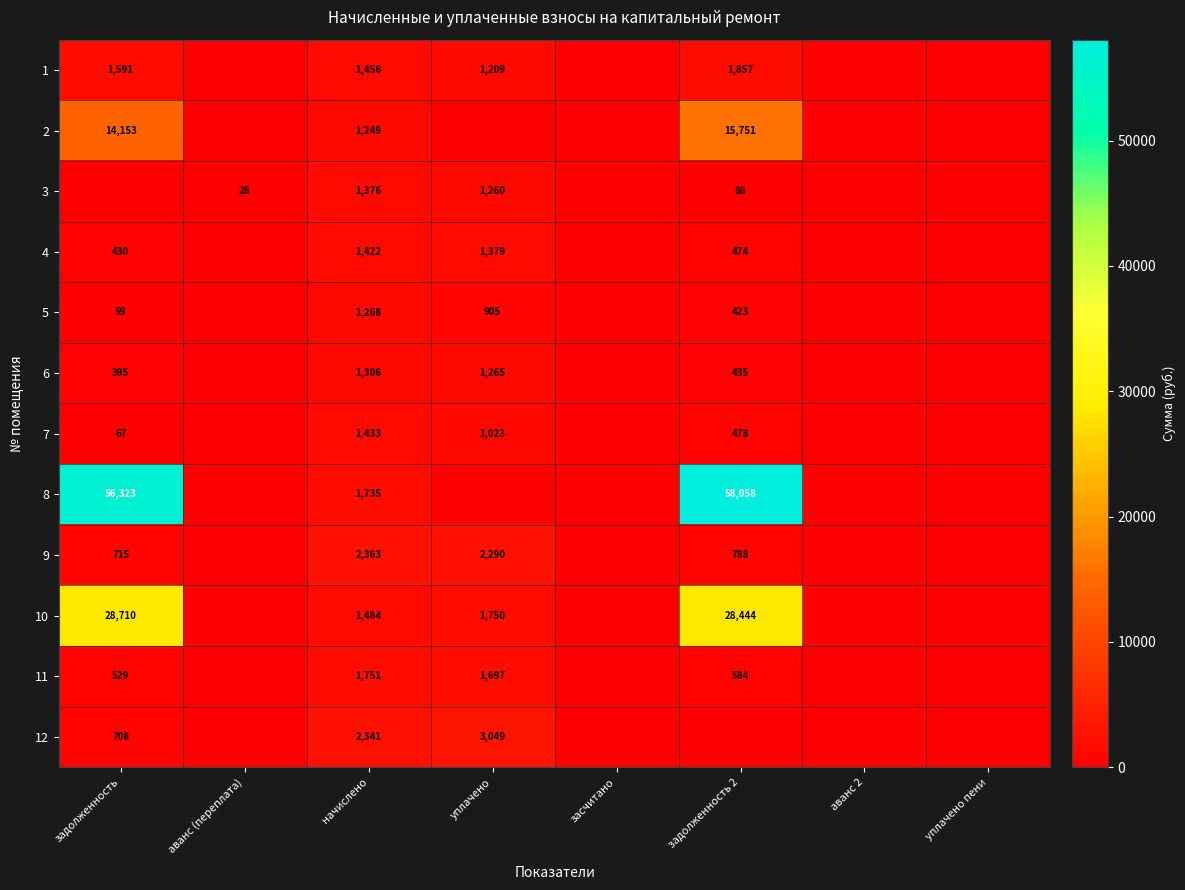

The 4 series shows 1379 at уплачено. True or false?

True